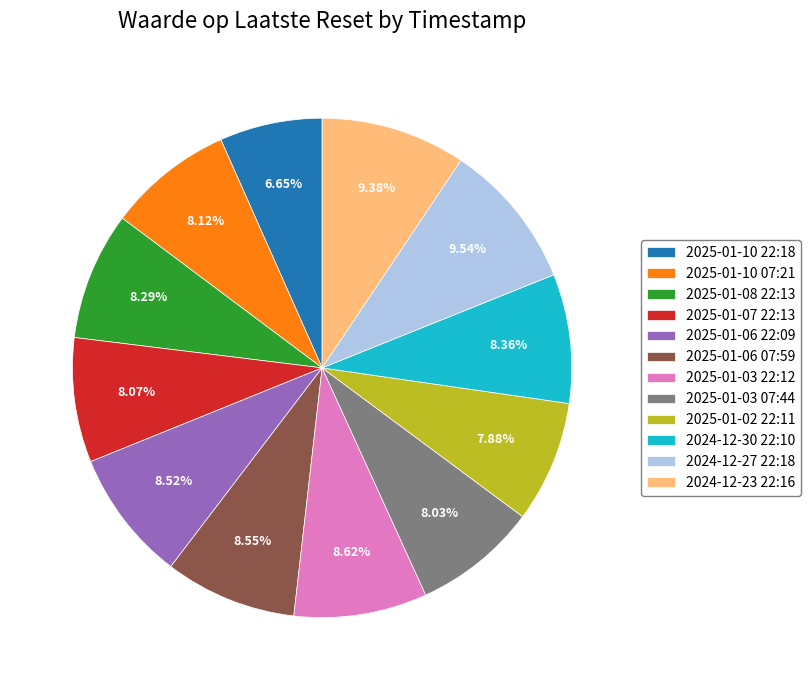

To the nearest percent, what portion does 2025-01-06 22:09 represent?

9%